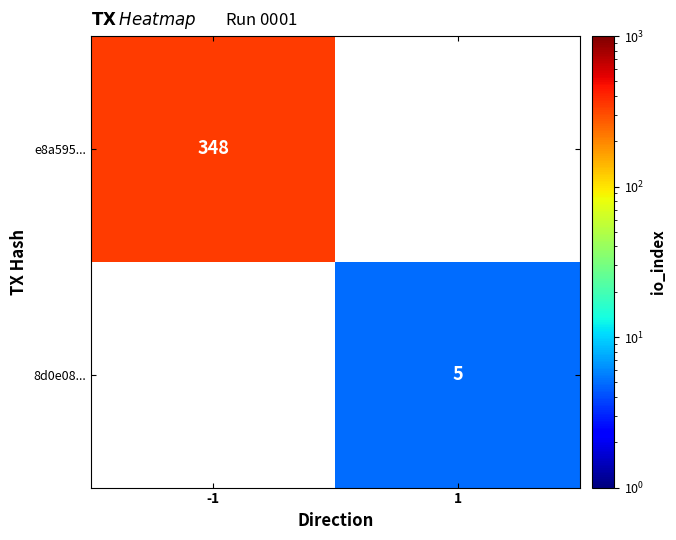

The value of 8d0e08... at 1 is 5. True or false?

True